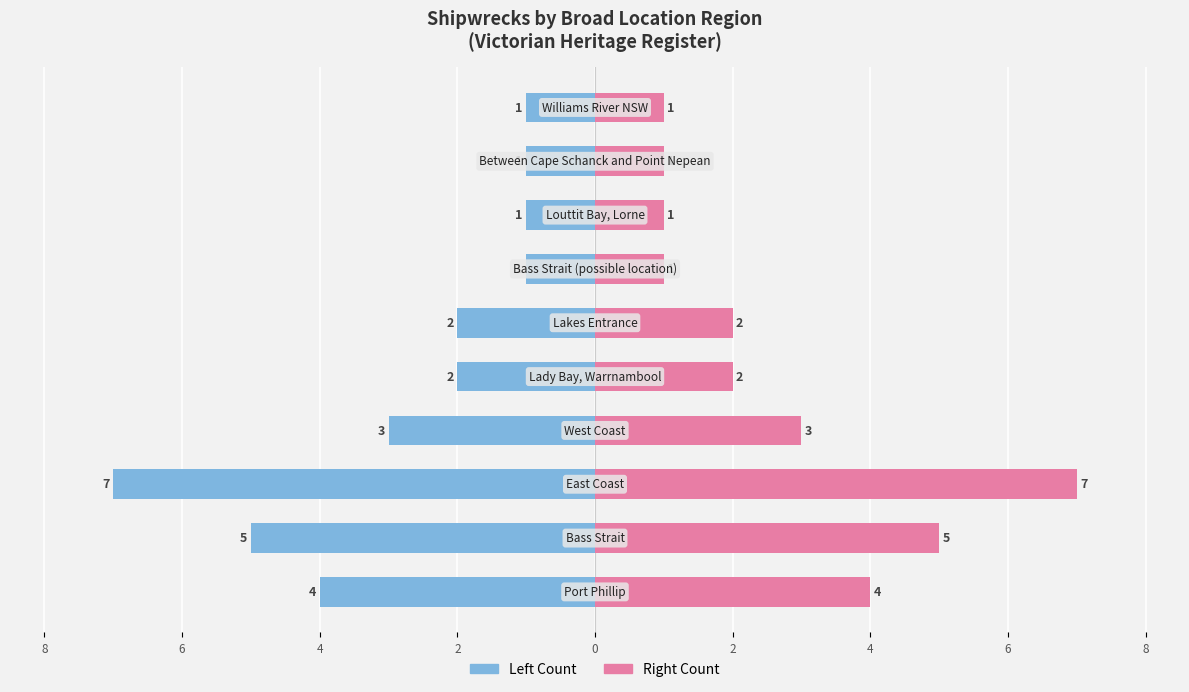

List the series in order of their overall mean, highest first.

Right Count, Left Count